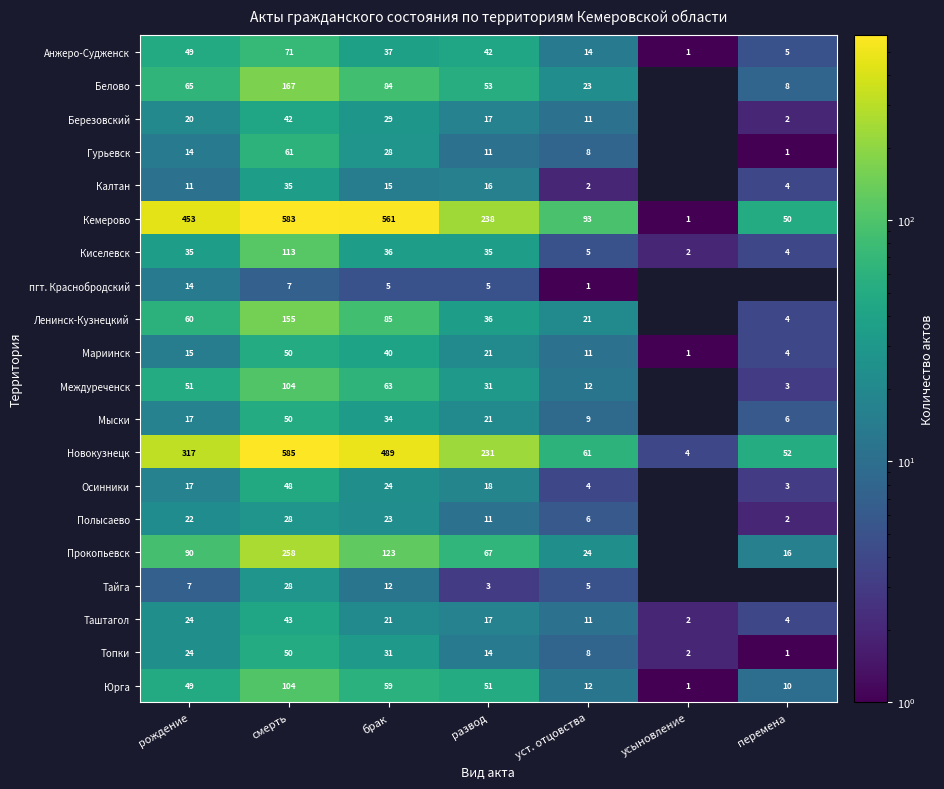

What is the total value across all series at брак?

1799